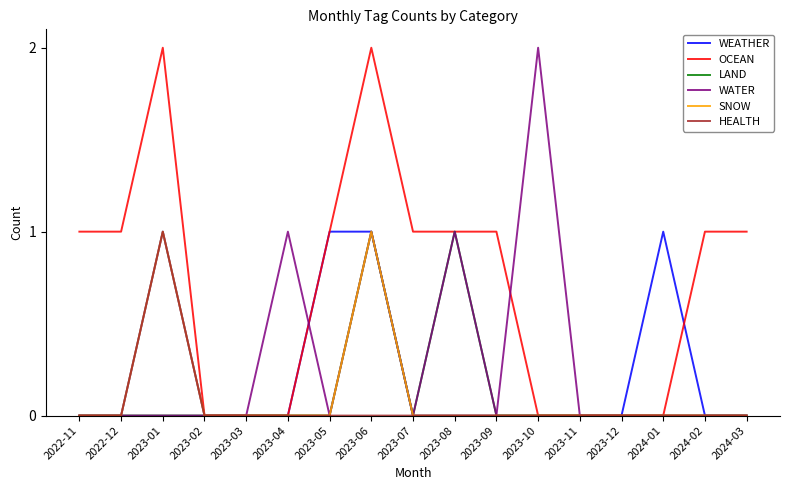

Which series changed the most between 2023-10 and 2024-02?

WATER